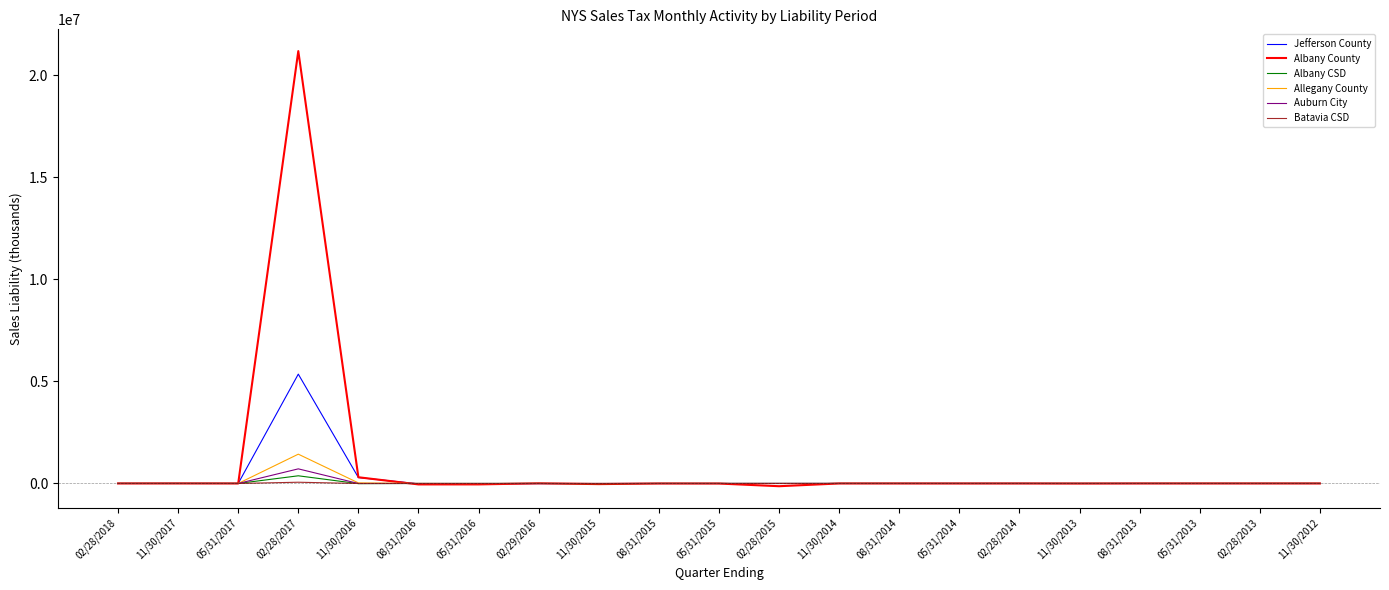

At which category is the sum across all series the highest?

02/28/2017